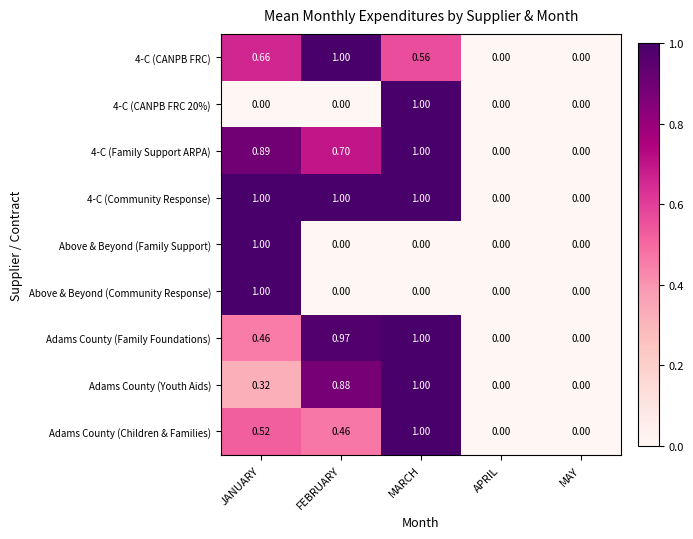

At which category is the sum across all series the highest?

MARCH